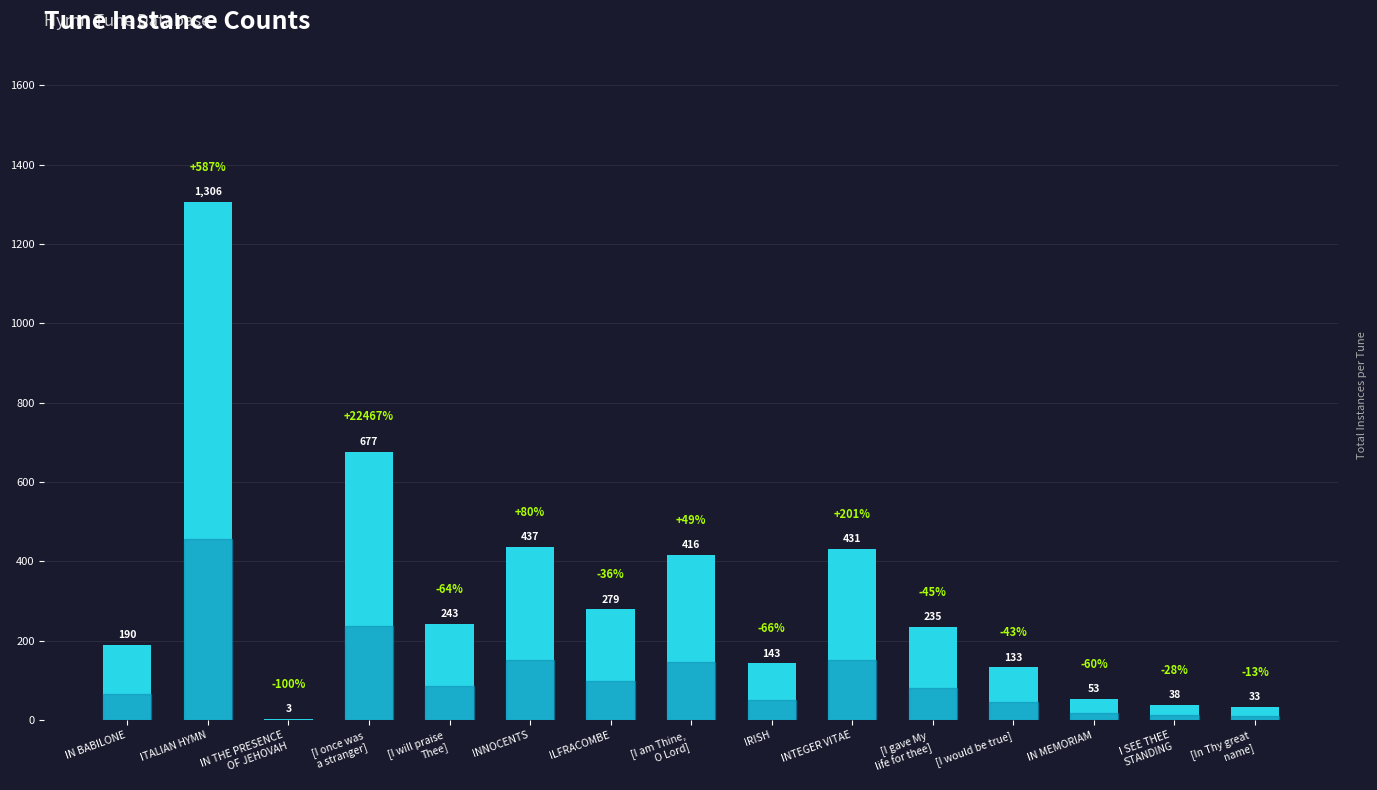

At which category does the chart reach its peak across all series?

ITALIAN HYMN